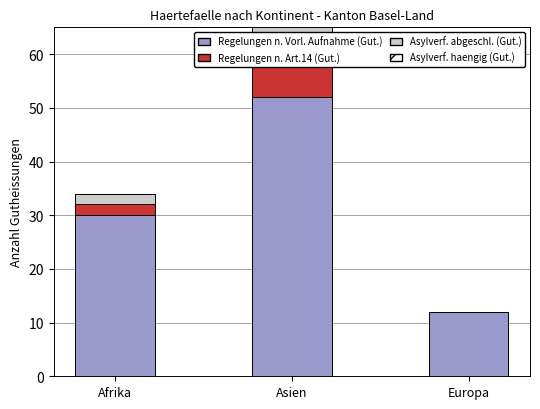

Reading left to right, extract all data points from this chart.

Regelungen n. Vorl. Aufnahme (Gut.): 30	52	12
Regelungen n. Art.14 (Gut.): 2	9	0
Asylverf. abgeschl. (Gut.): 2	8	0
Asylverf. haengig (Gut.): 0	1	0